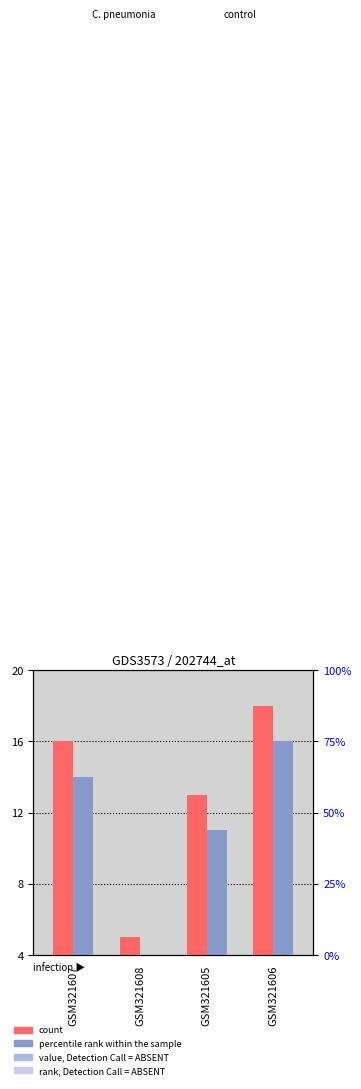

Where does the percentile rank within the sample series first go above 14?

GSM321606